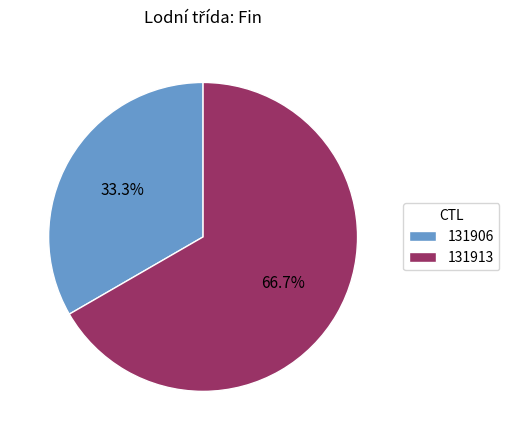

To the nearest percent, what is the average slice percentage?

50%